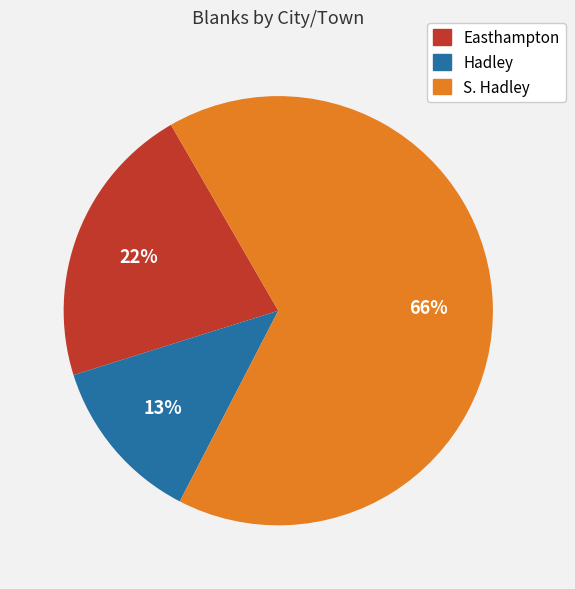

To the nearest percent, what percentage of the pie is Hadley?

13%